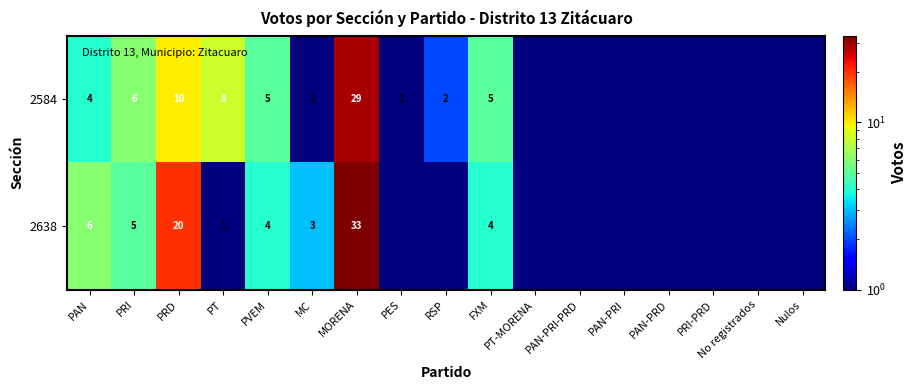

Which has a higher value, FXM or PES?

FXM